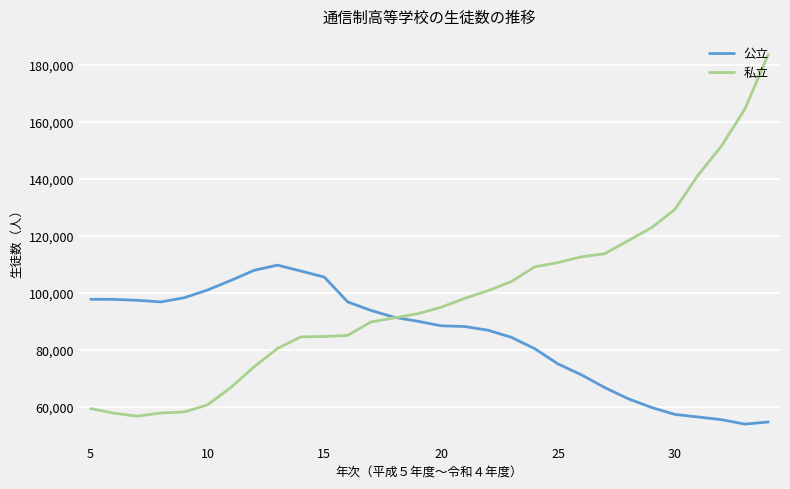

What are all the series names shown in the legend?

公立, 私立